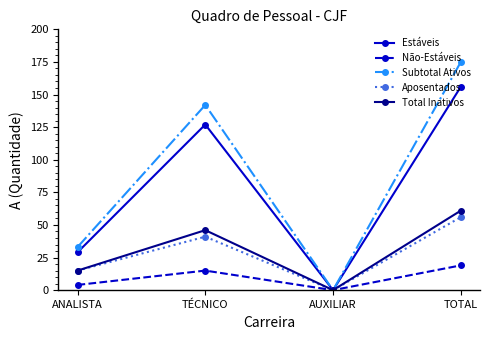

What is the greatest value displayed?

175